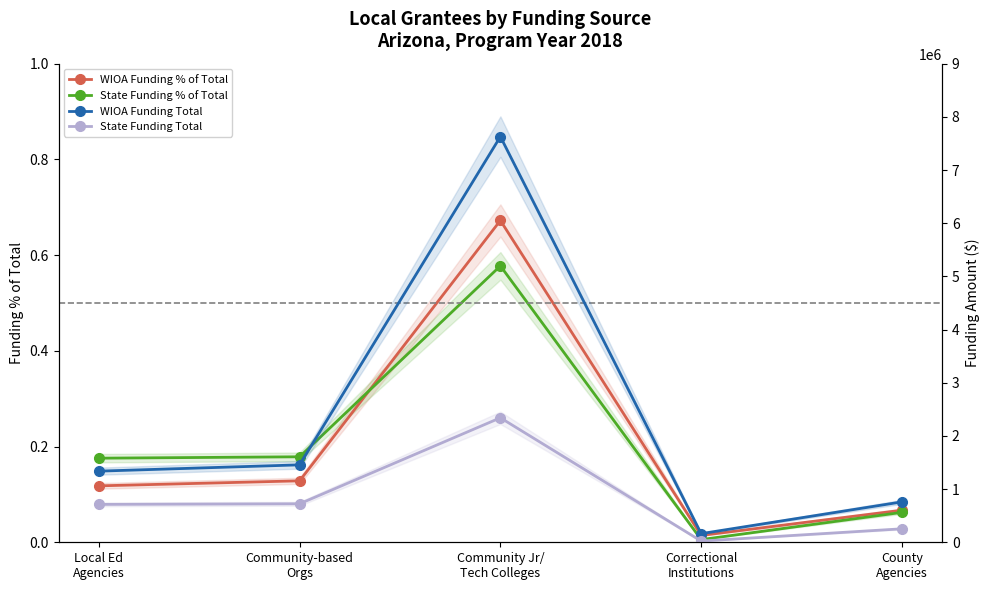

What is the difference between the State Funding % of Total values at Community Jr/
Tech Colleges and Local Ed
Agencies?

0.4